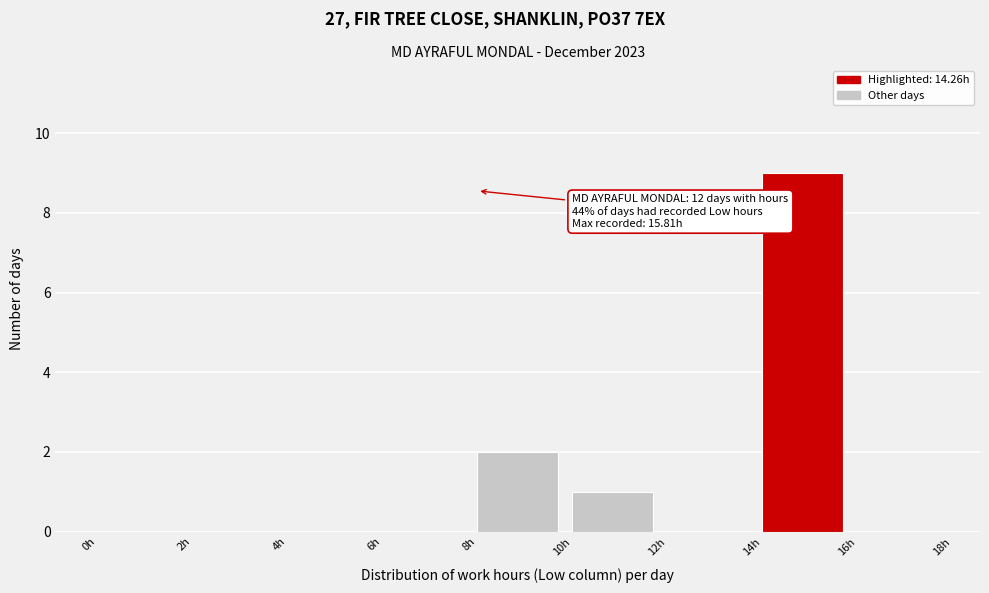

Which range on the x-axis has the tallest bar?

14 to 16